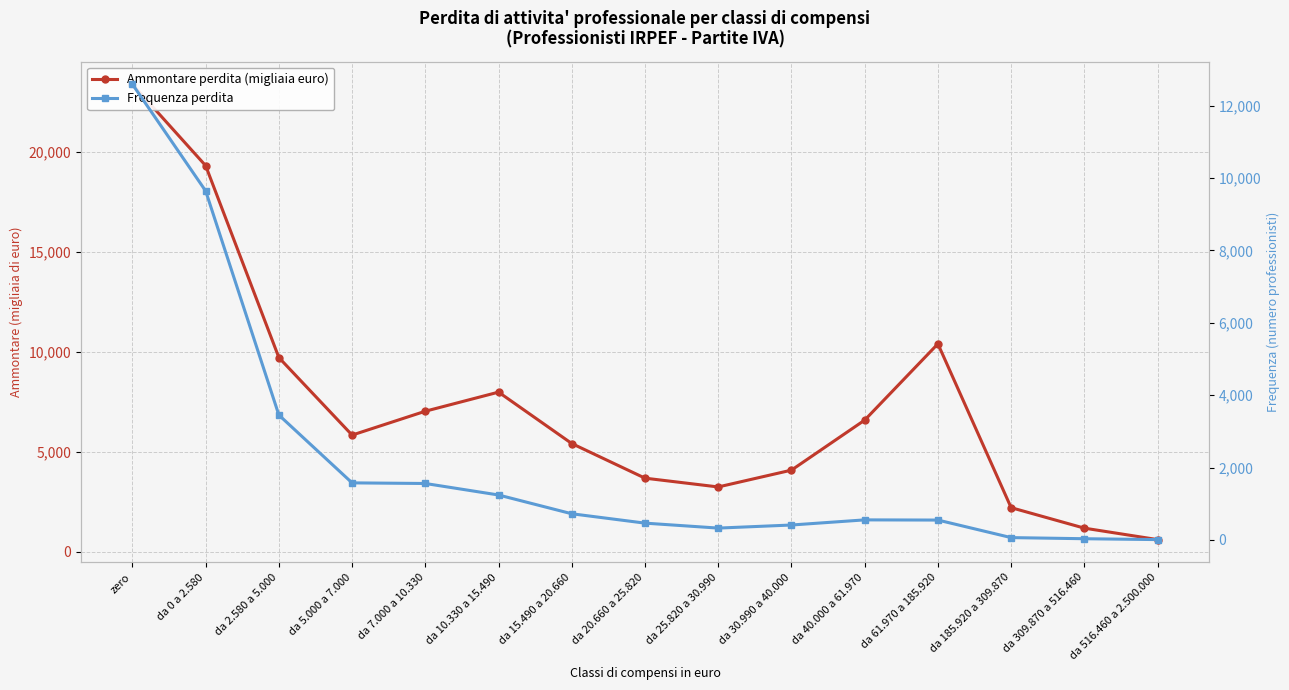

At which label is Frequenza perdita closest to 6300?

da 2.580 a 5.000